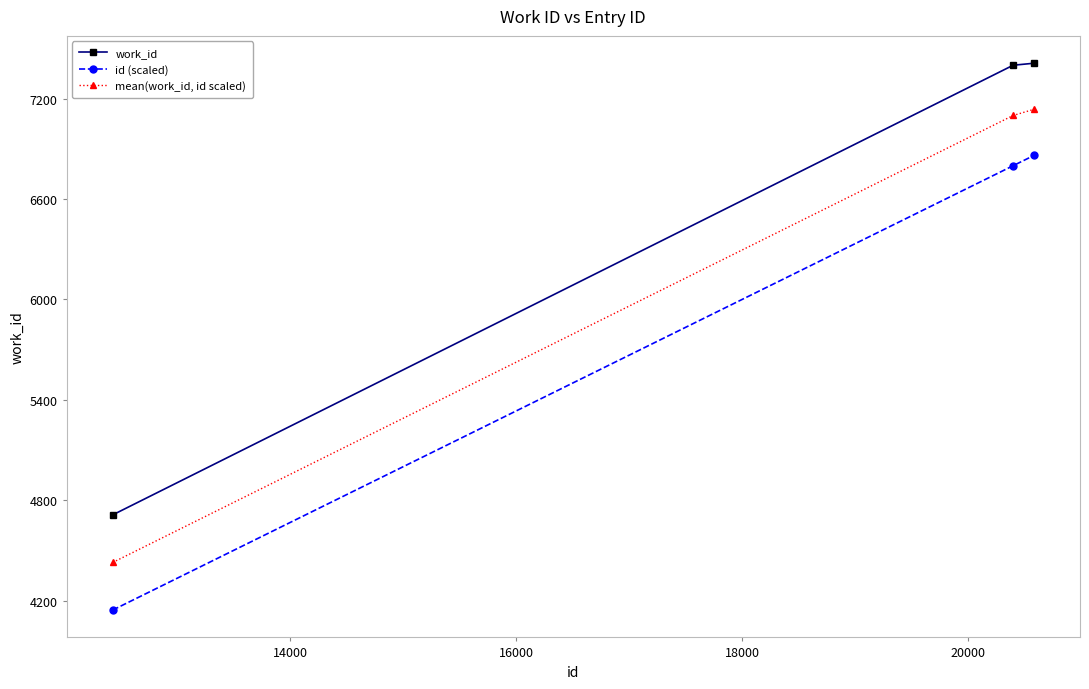

What is the difference between the second highest and minimum values in the work_id series?

2687.0